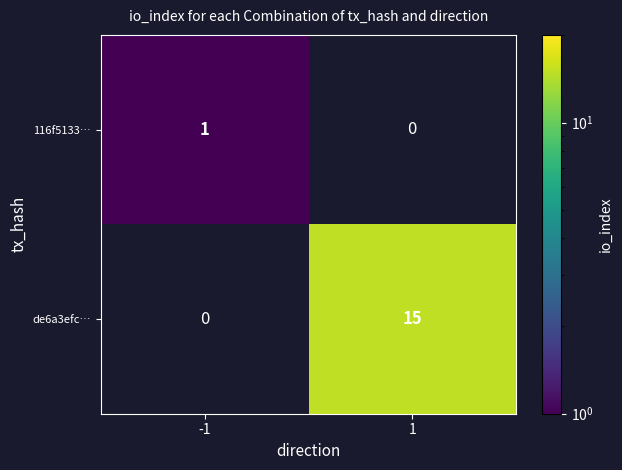

How many series are shown in this chart?

2